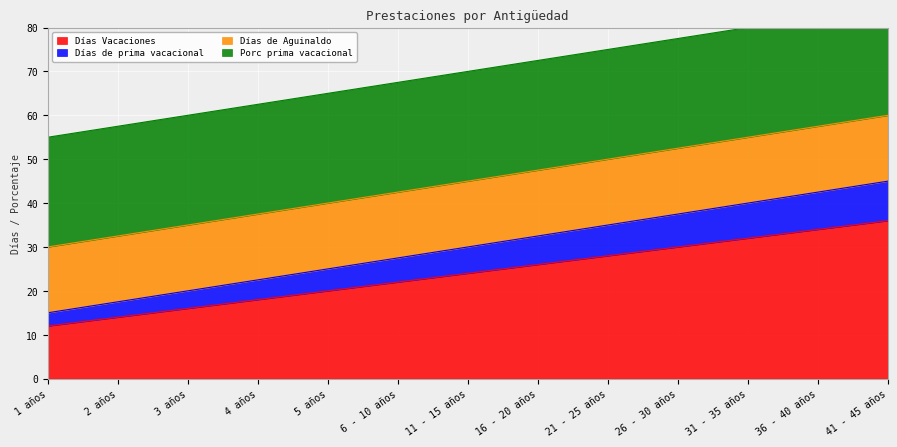

At which label does Días de prima vacacional reach its minimum?

1 años